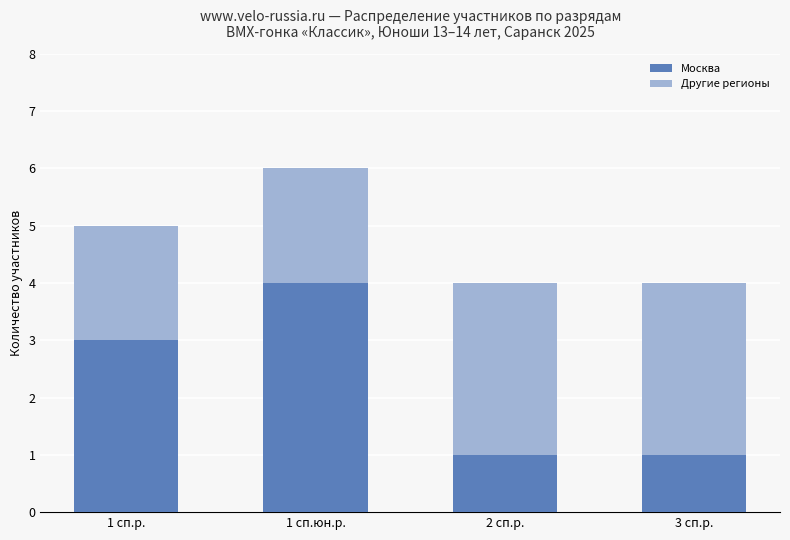

Reading left to right, list the values for the Москва series.

1 сп.р.=3	1 сп.юн.р.=4	2 сп.р.=1	3 сп.р.=1